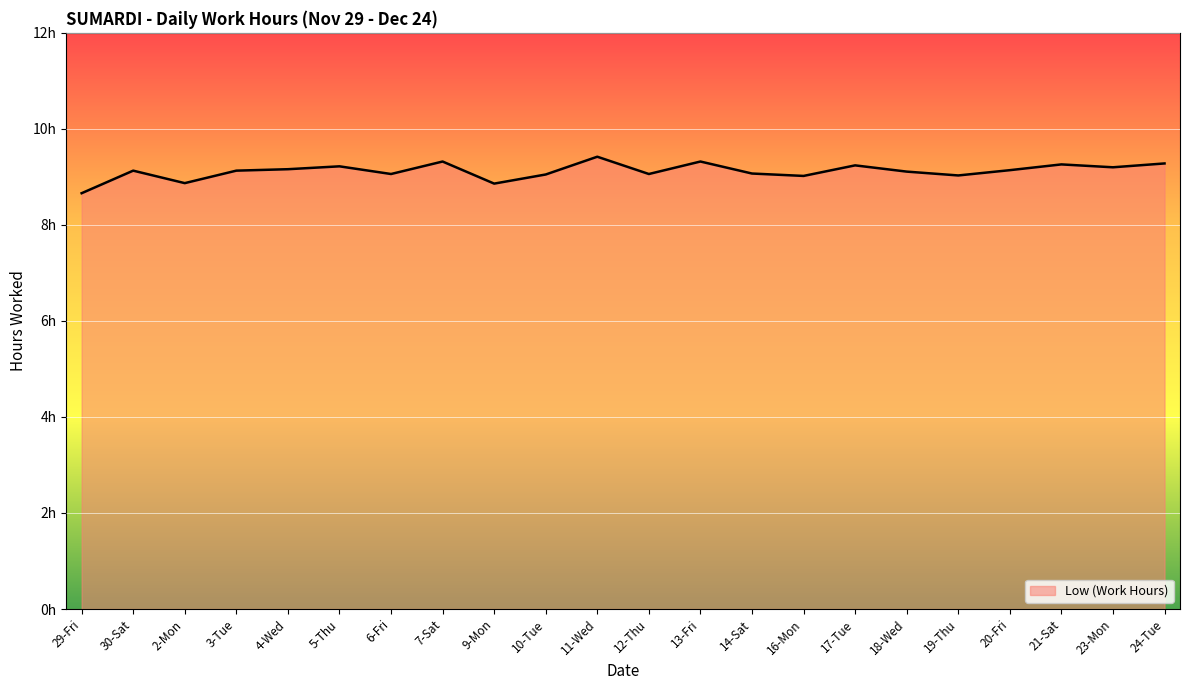

Count the number of categories in the chart.

22